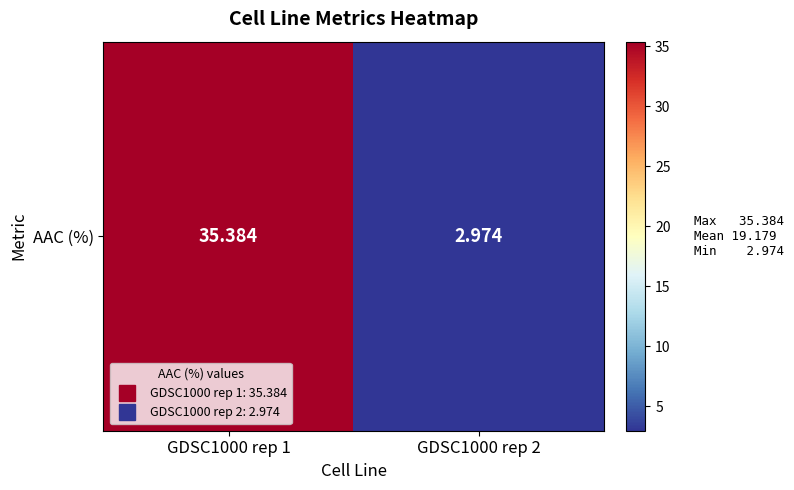

What is the sum of all values?

38.4